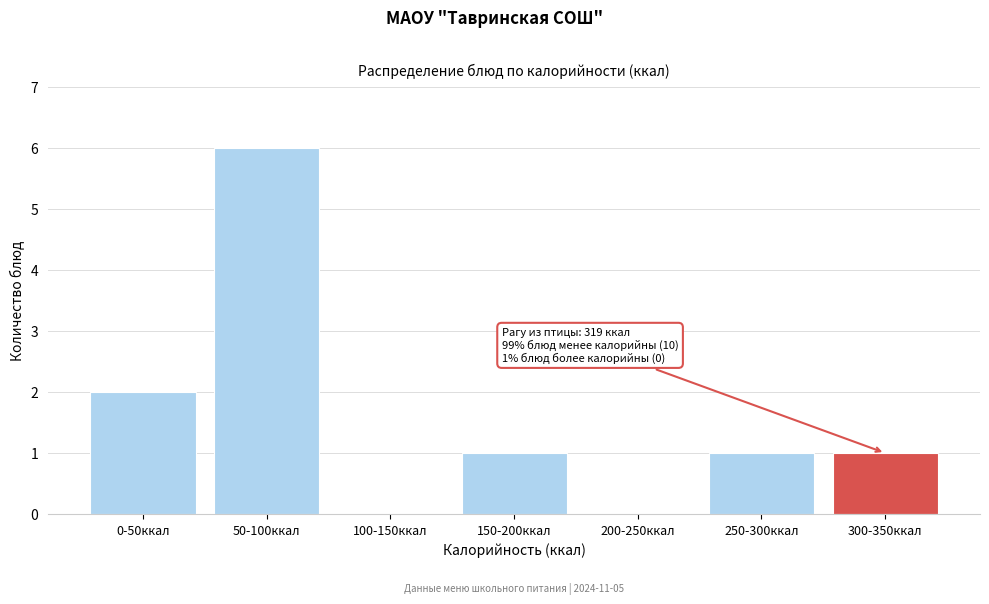

Reading left to right, list all the values displayed in this chart.

0-50ккал=2	50-100ккал=6	100-150ккал=0	150-200ккал=1	200-250ккал=0	250-300ккал=1	300-350ккал=1